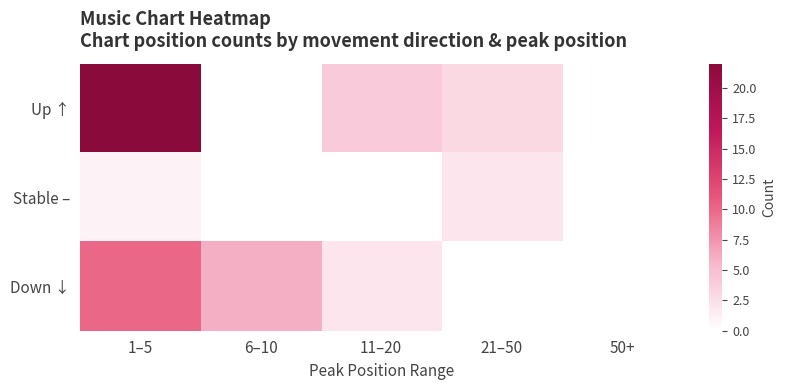

What is the total value across all series at 1–5?

33